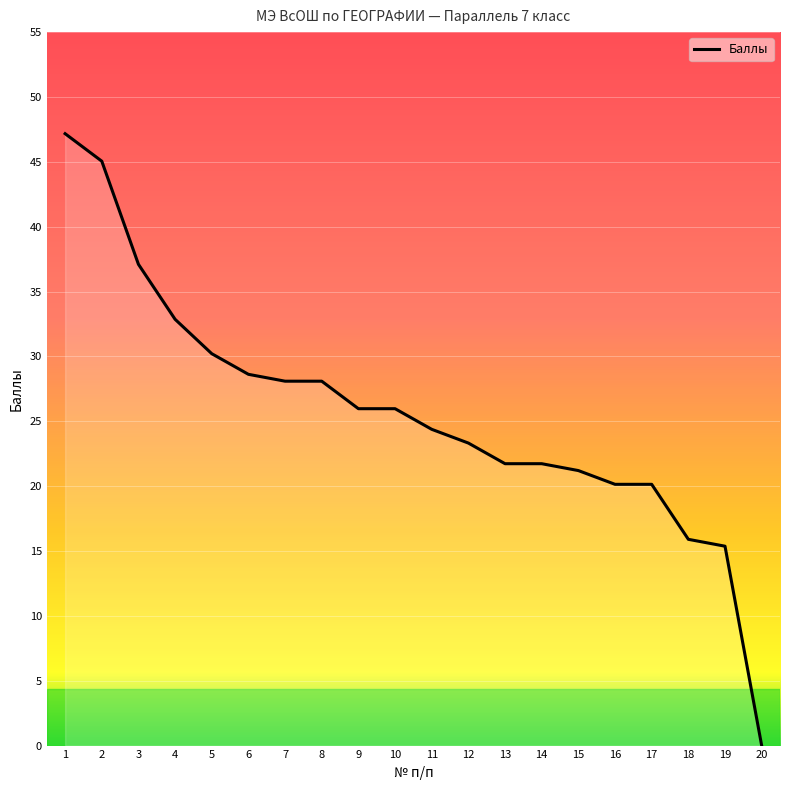

What is the change in value from 11 to 15?

-3.2